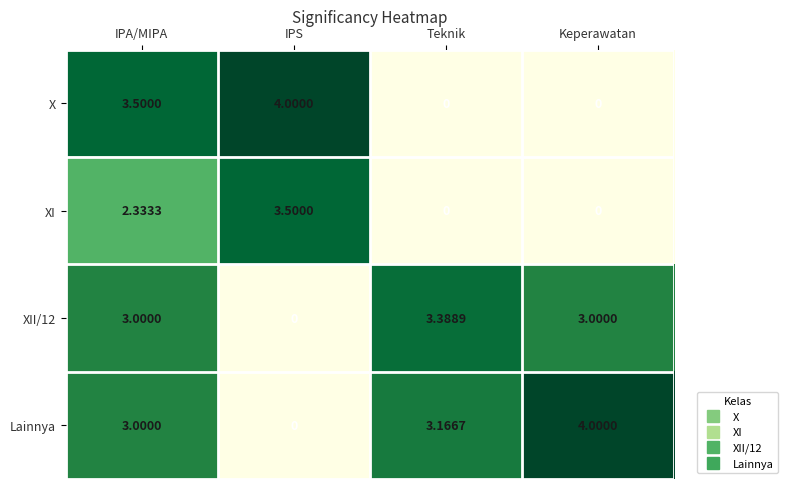

At which label does Lainnya reach its minimum?

IPS